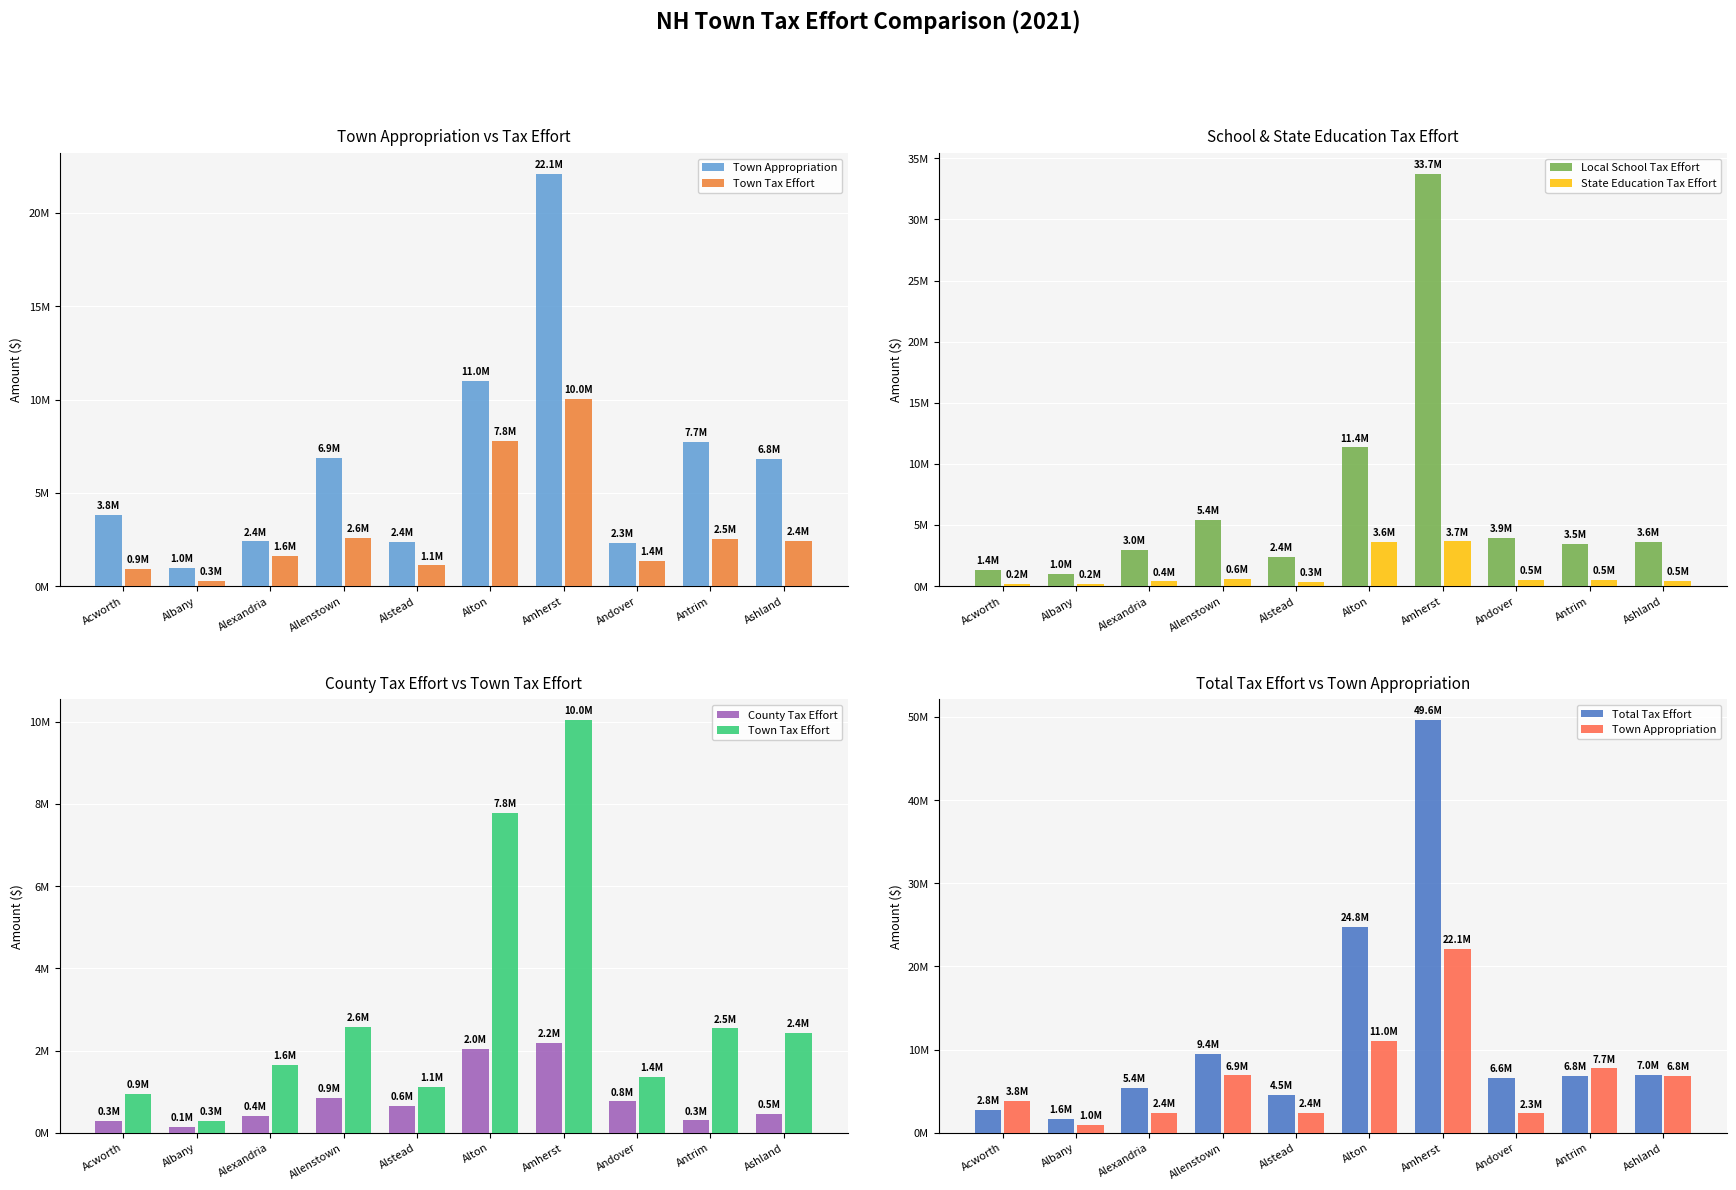

What are all the series names shown in the legend?

Town Appropriation, Town Tax Effort, Local School Tax Effort, State Education Tax Effort, County Tax Effort, Total Tax Effort